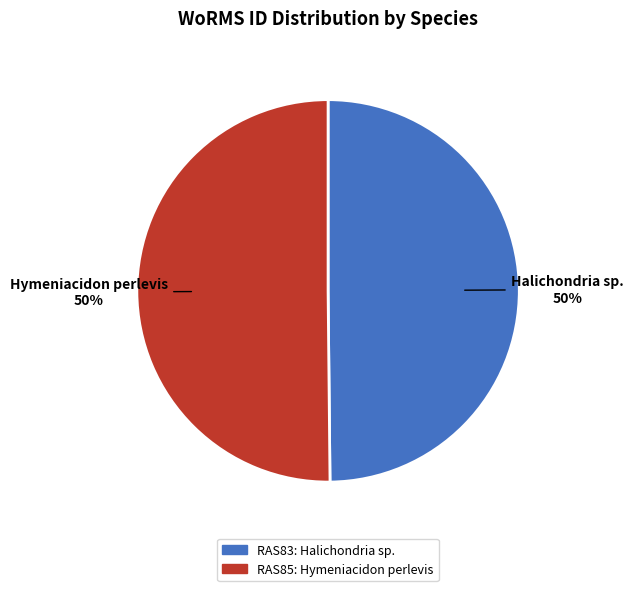

To the nearest percent, what is the combined percentage of Hymeniacidon perlevis and Halichondria sp.?

100%